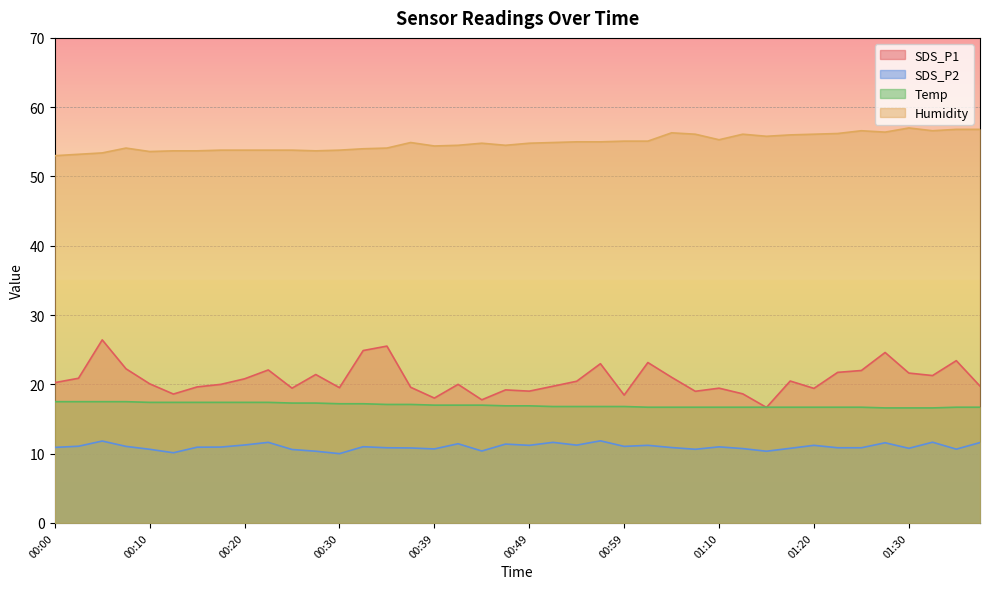

How many data points in SDS_P1 are above 20?

21